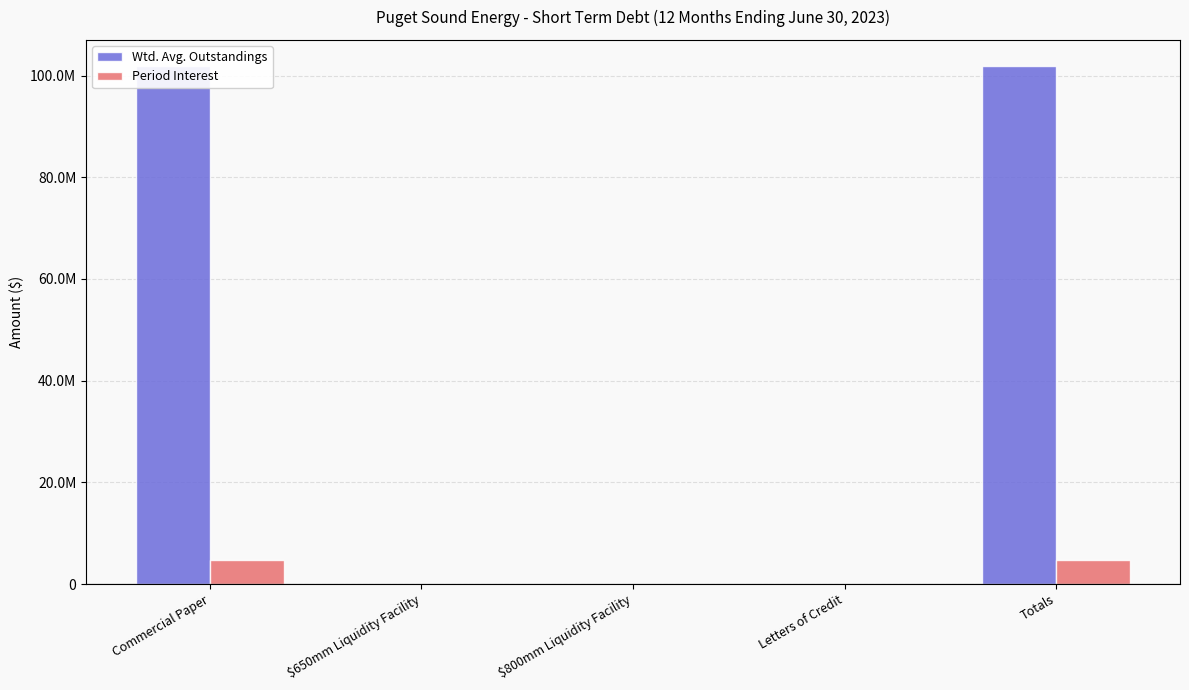

Does the chart contain any negative values?

No